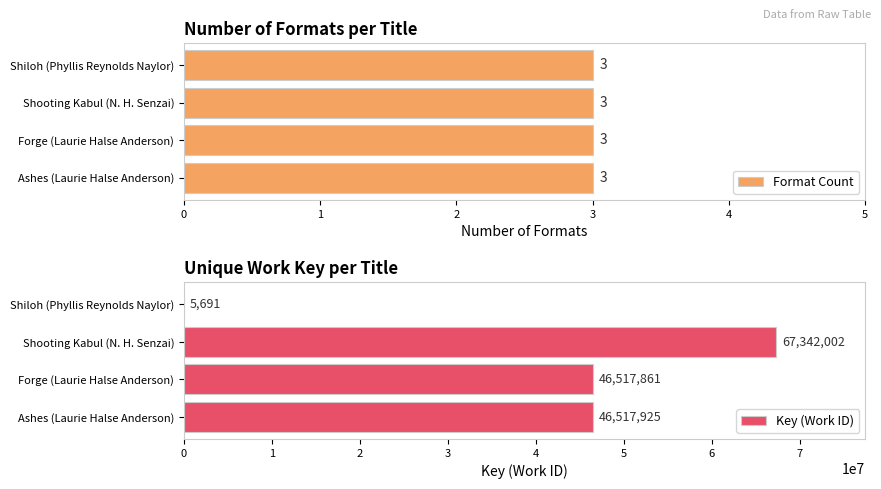

What is the greatest value displayed?

67342002.0